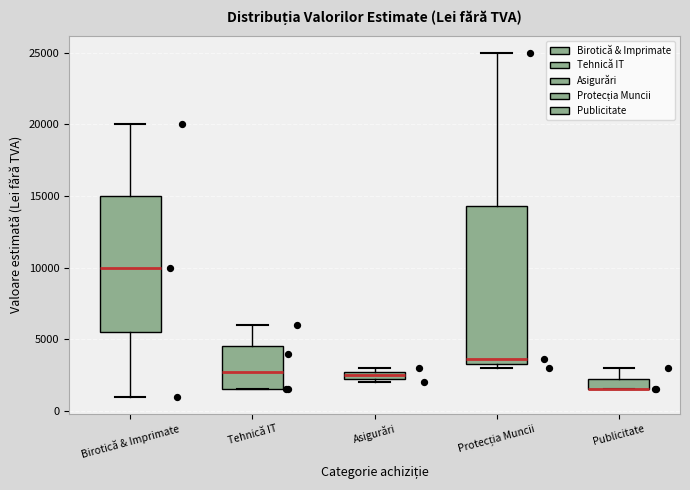

Which box is the tallest, from its lower edge to its upper edge?

Protecția Muncii